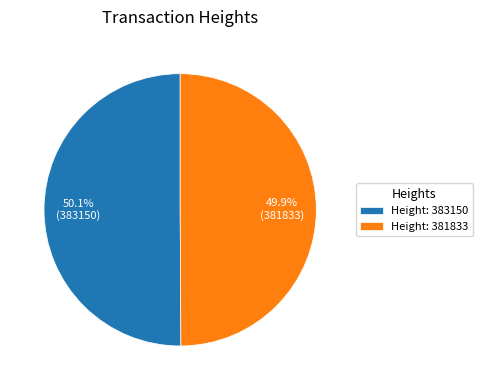

What is the ratio of the value at Height: 383150 to the value at Height: 381833?

1.0